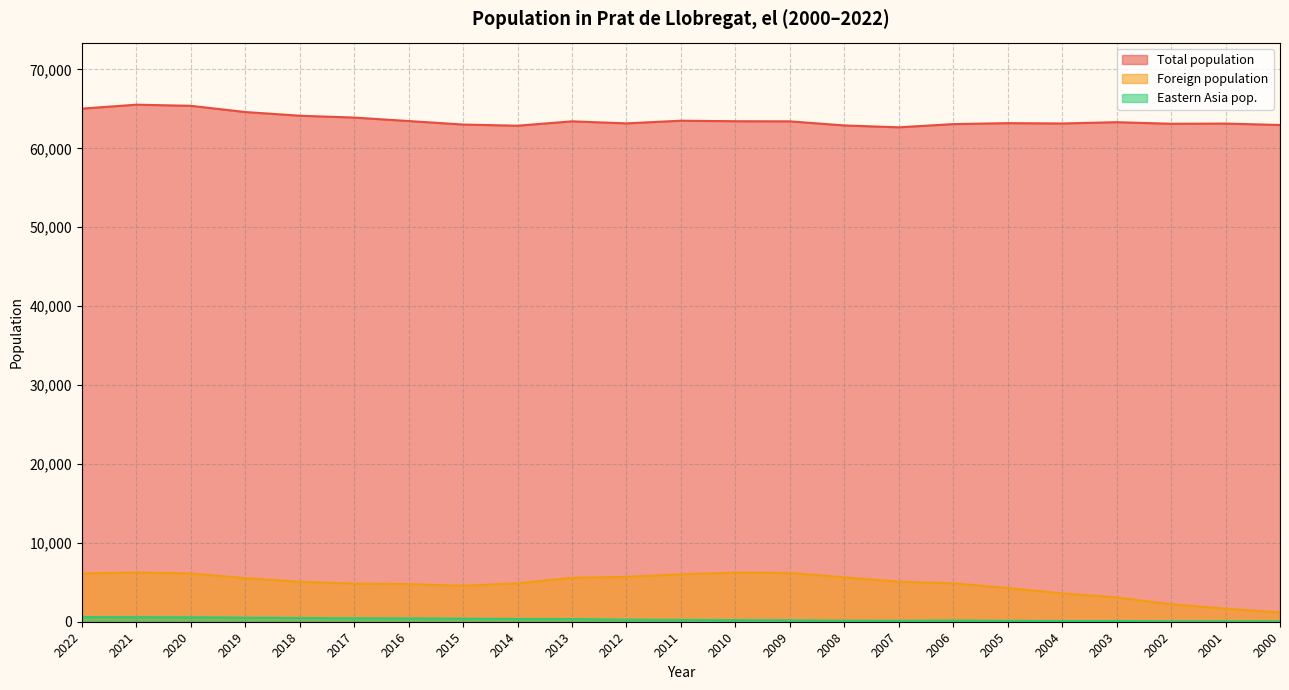

At which category does Eastern Asia pop. reach its first local peak?

2006